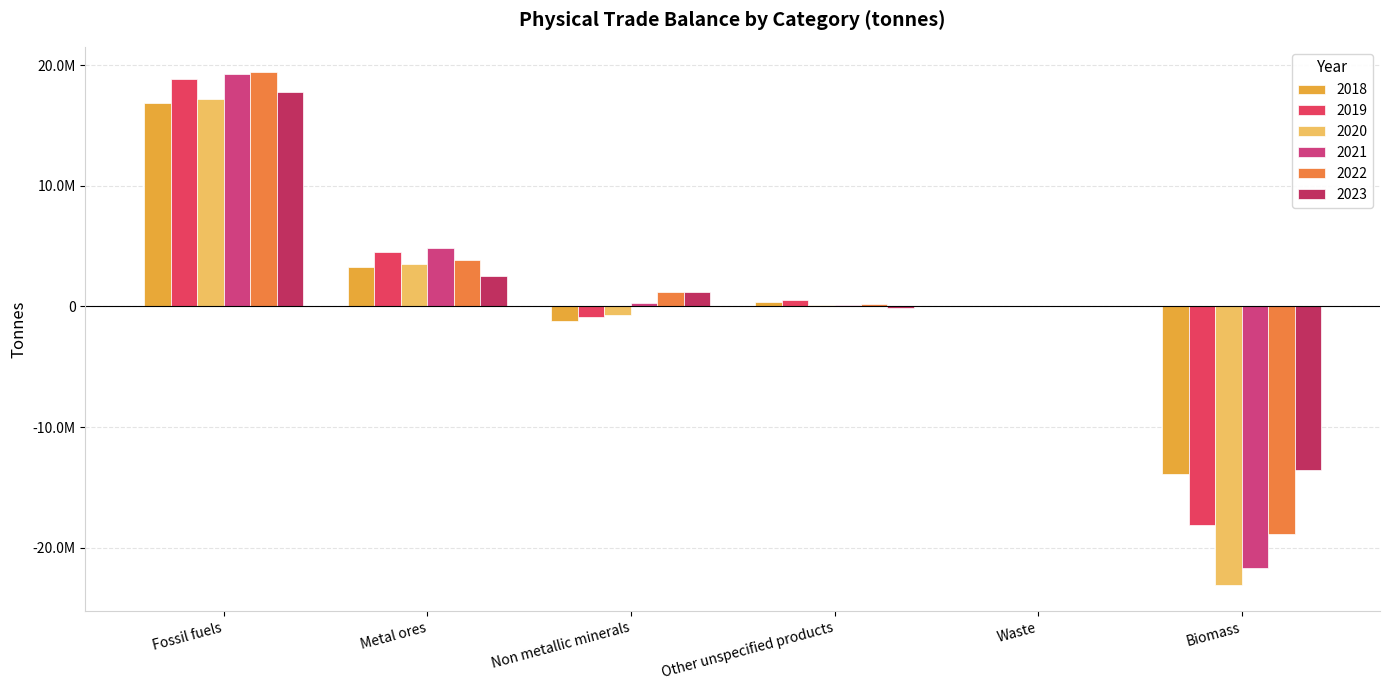

Are the bars horizontal?

No